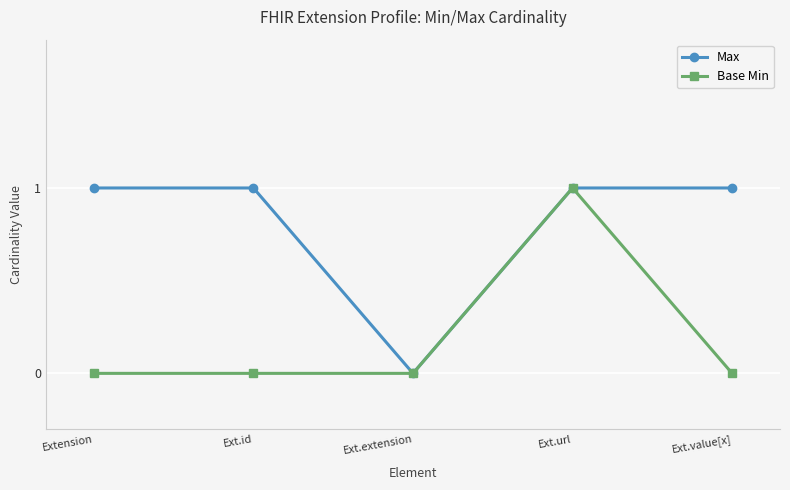

Which series has the largest total across all categories?

Max